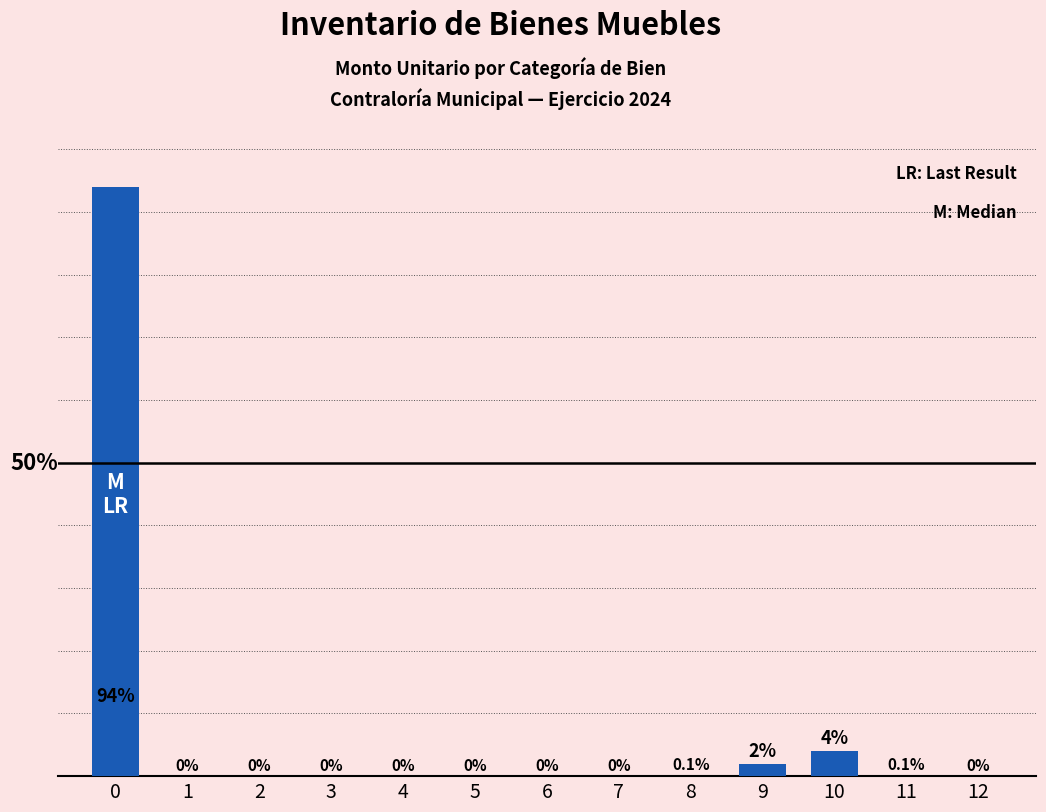

What is the sum of the values at 10 and 4?

4.0